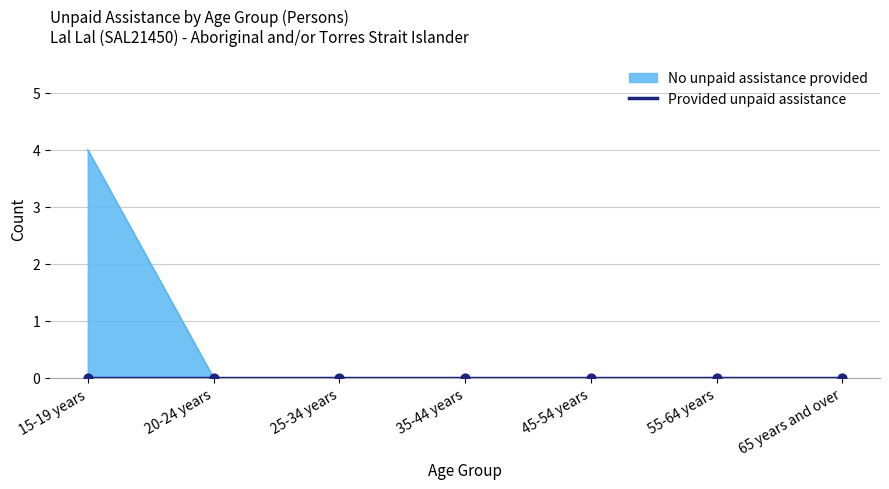

Which has a higher value, 55-64 years or 20-24 years?

55-64 years